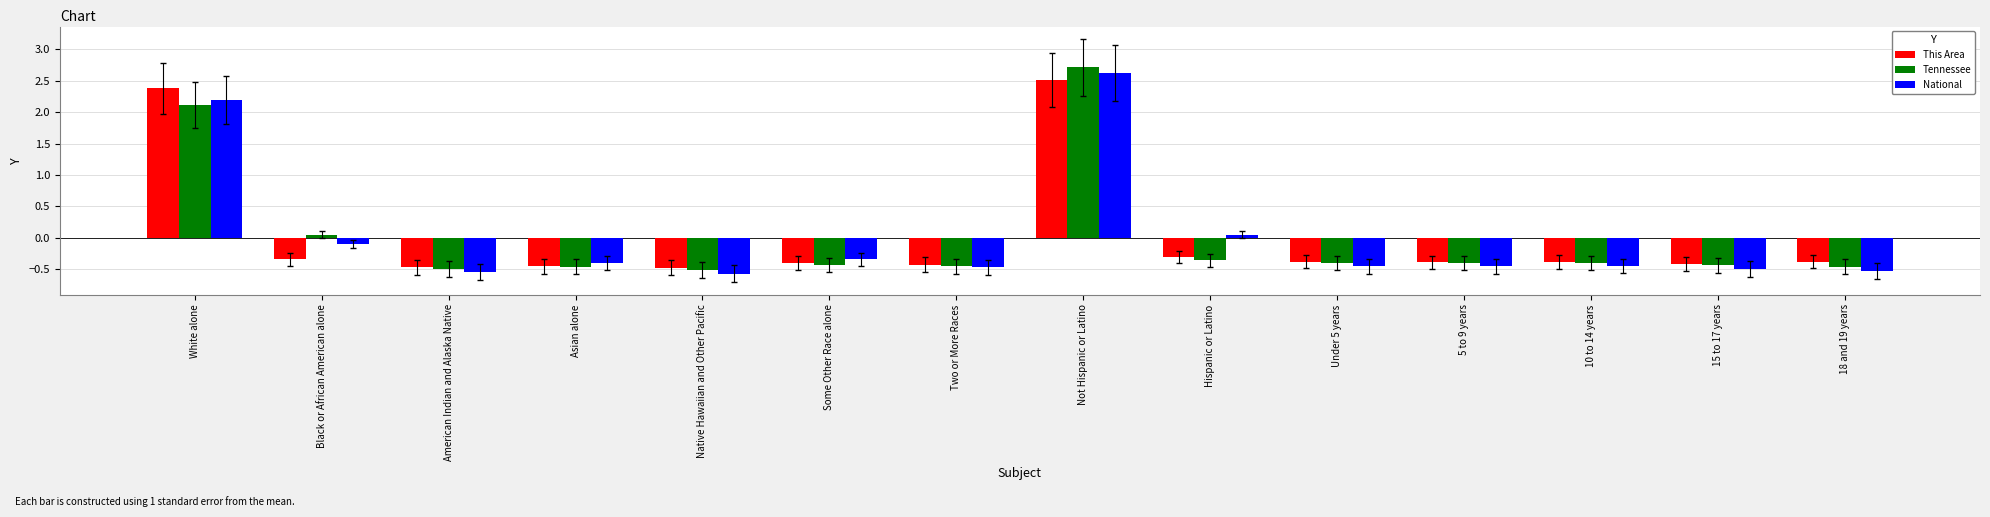

Where is National nearest to the value 1?

Hispanic or Latino